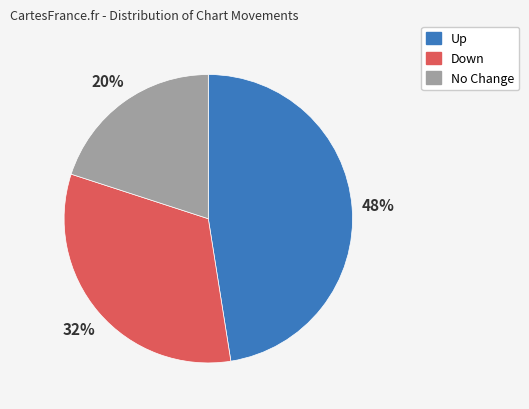

Between No Change and Down, which is larger?

Down